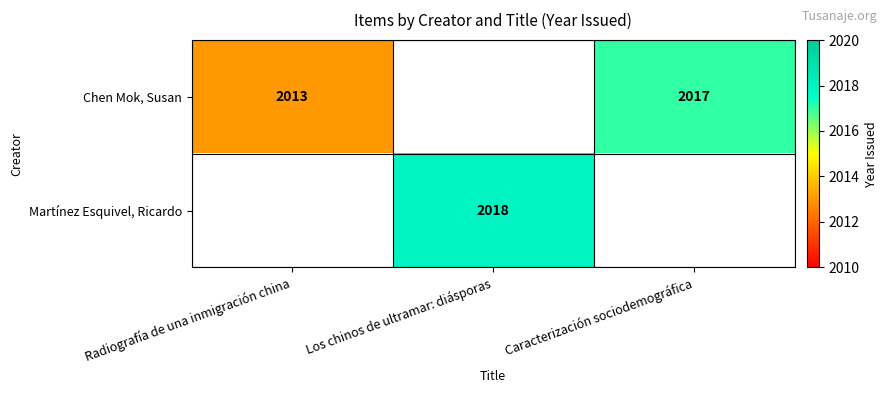

What is the sum of the Chen Mok, Susan values at Caracterización sociodemográfica and Radiografía de una inmigración china?

4030